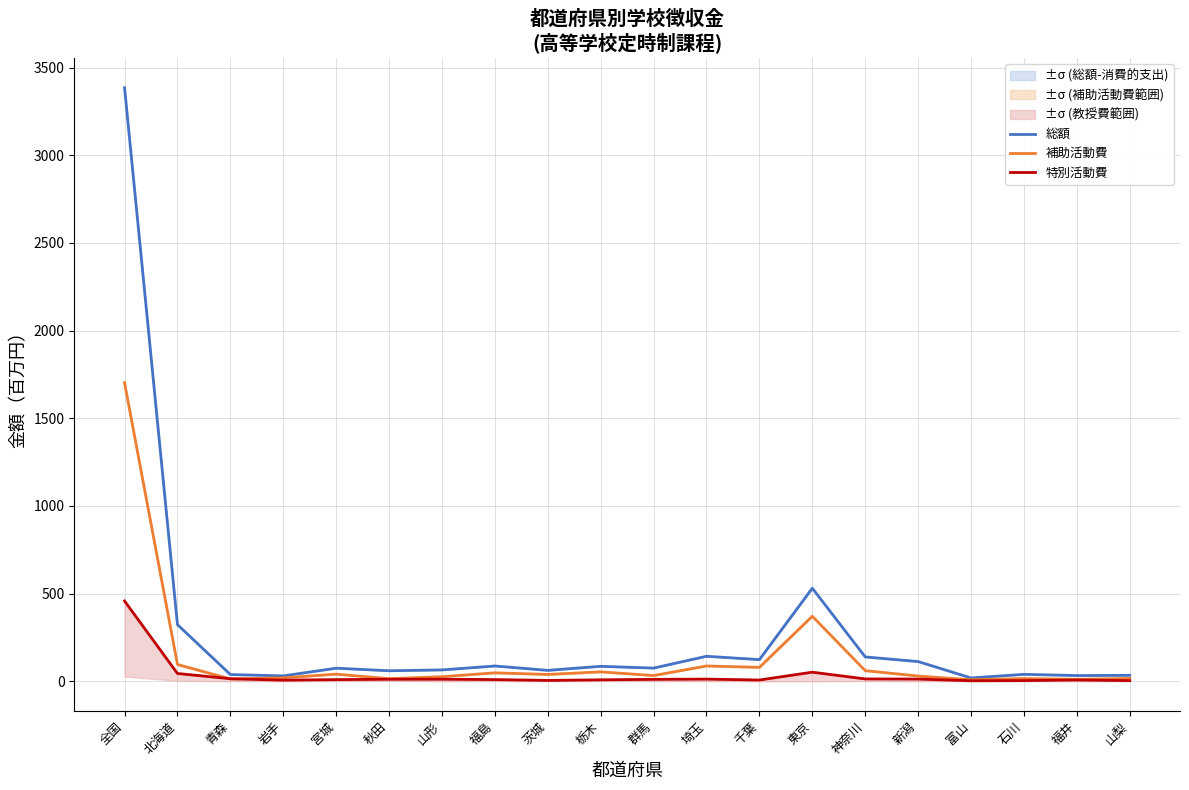

What is the difference between the maximum and minimum values in the 特別活動費 series?

455.1